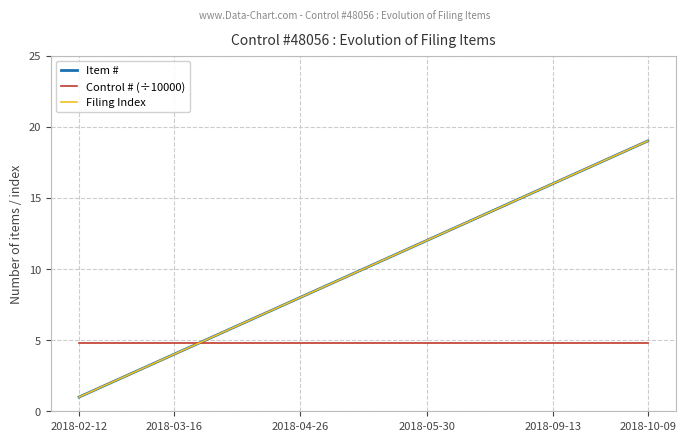

Does the chart display data point markers on the line(s)?

No